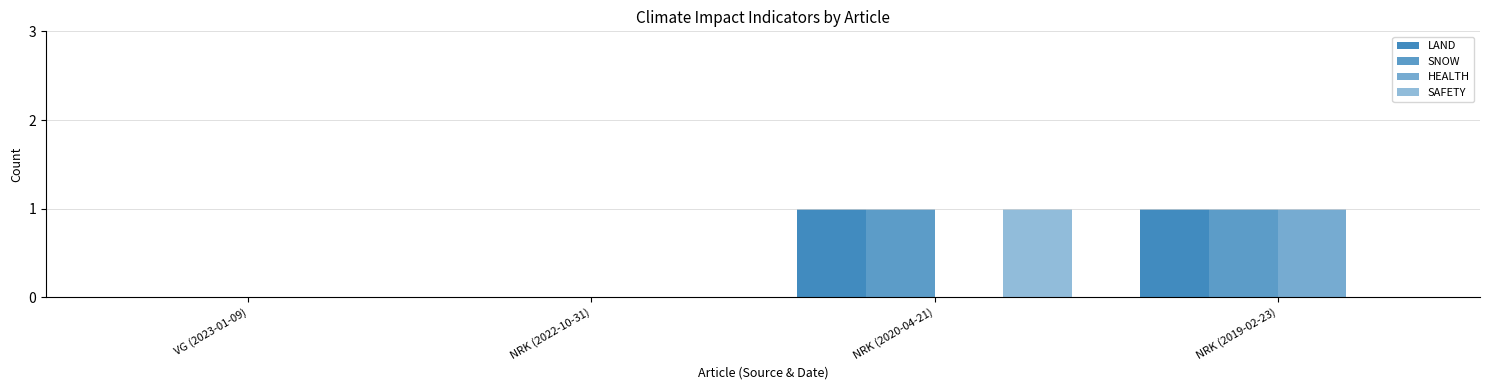

Count the number of categories in the chart.

4